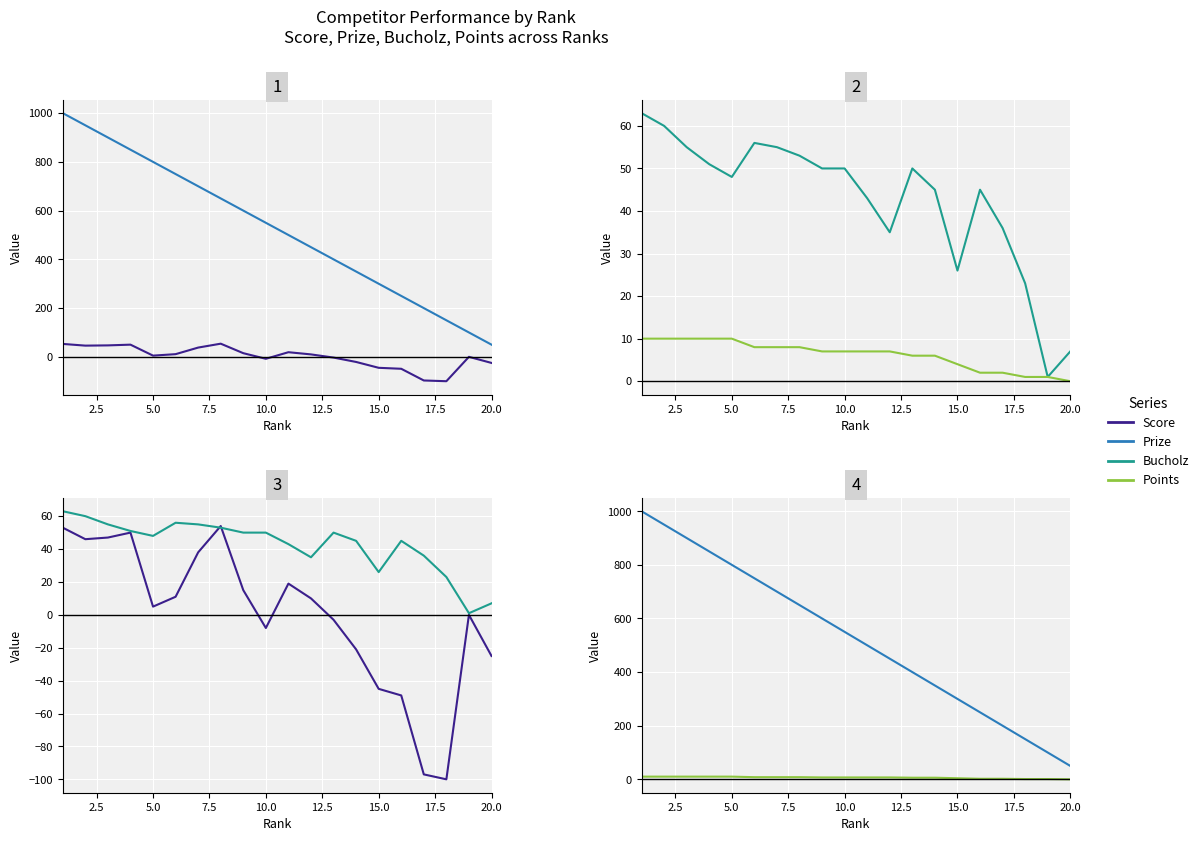

True or false: Points and Bucholz intersect in this chart.

False